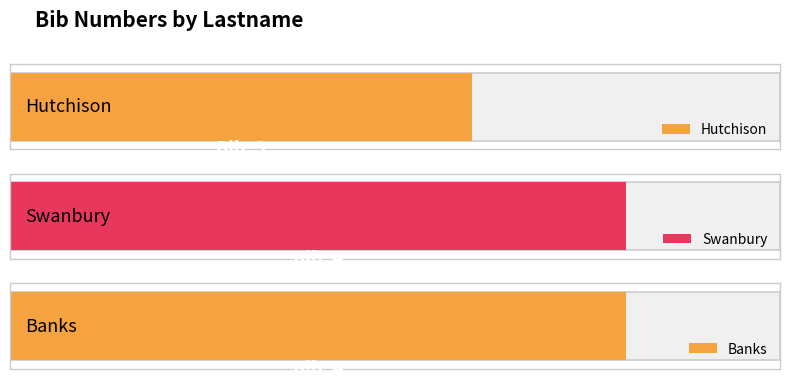

Which has a higher value, Banks or Hutchison?

Banks